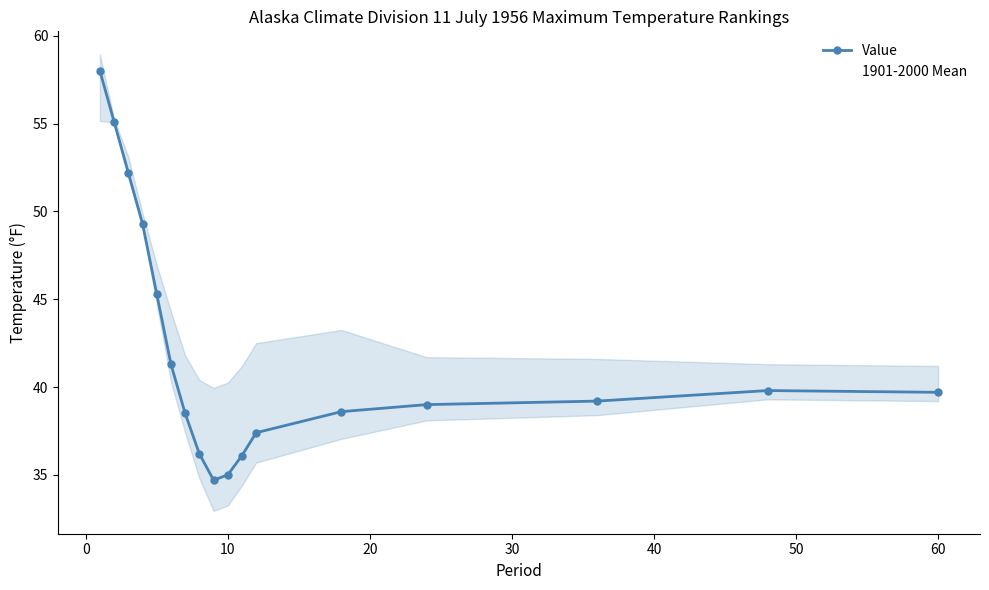

Which series has the largest total across all categories?

1901-2000 Mean